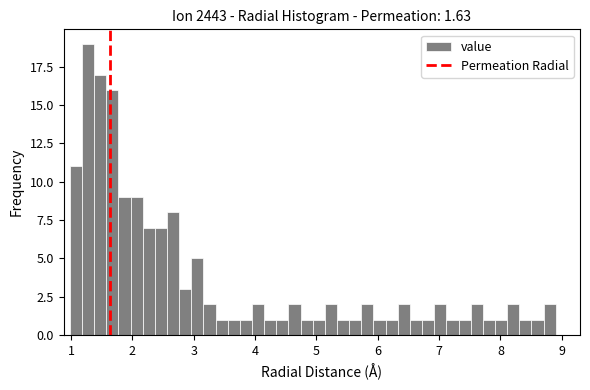

Read against the x-axis, roughly where is the centre of the tallest bar?

1.3